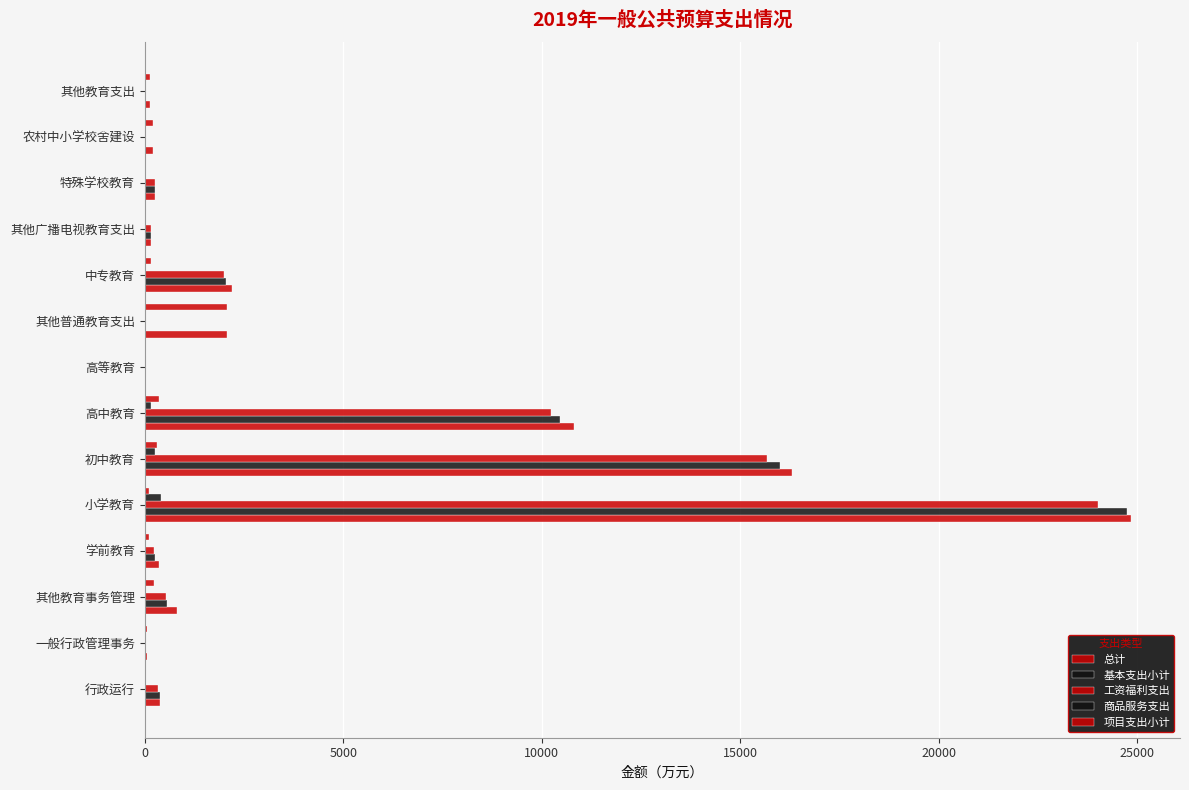

How many values in the 项目支出小计 series exceed 142?

7